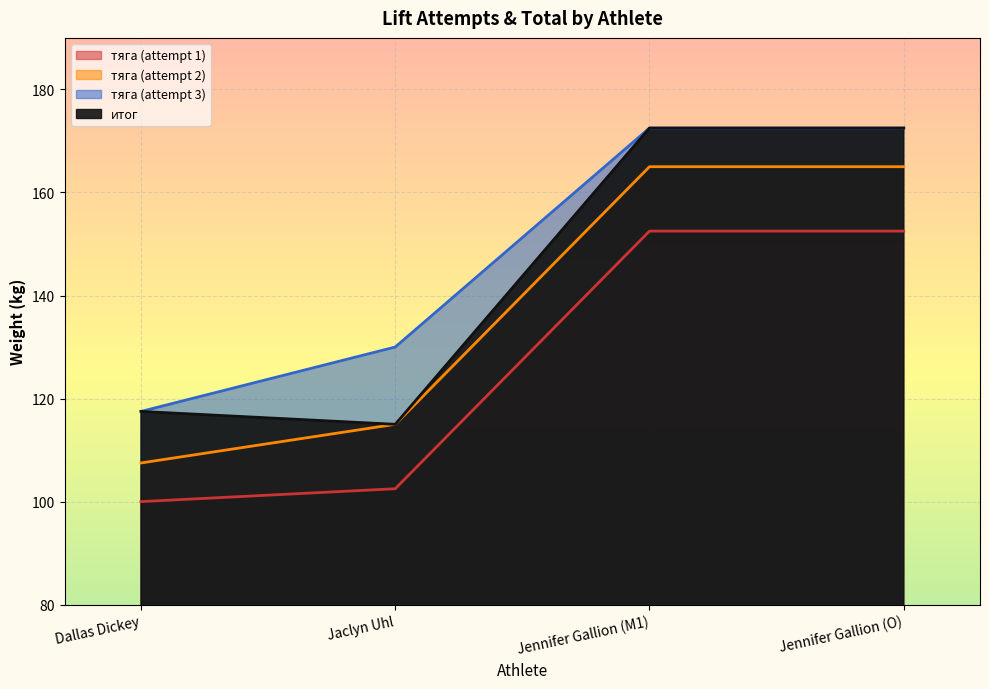

At how many categories does at least one series exceed 105?

4